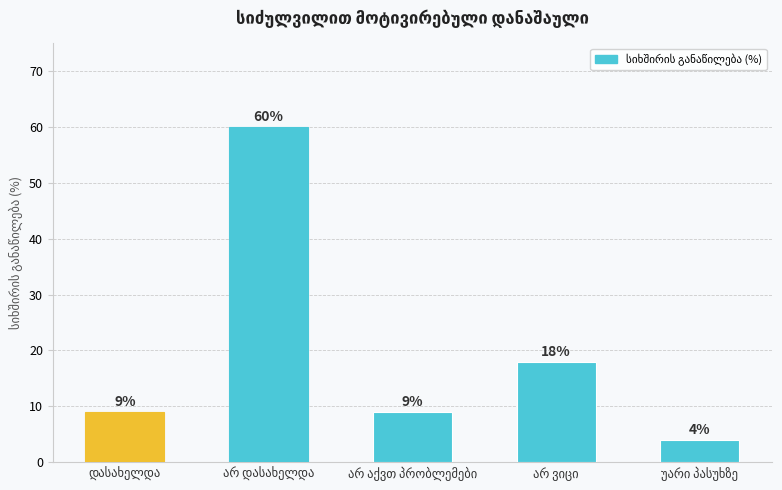

What is the difference between the second highest and minimum values?

14